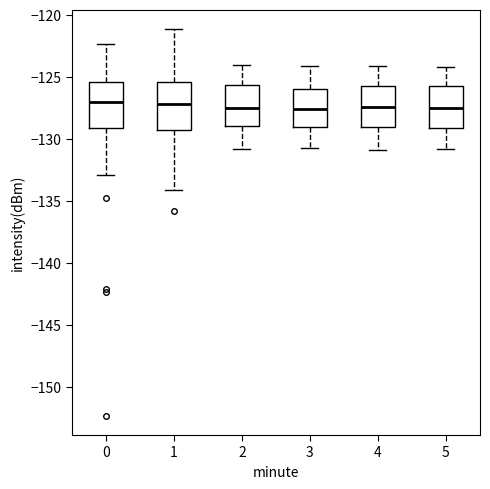

Where does the lower whisker of the box at x = 2 end on the y-axis? The values are not printed on the chart, so give them approximately, as read against the axis.

-131.0